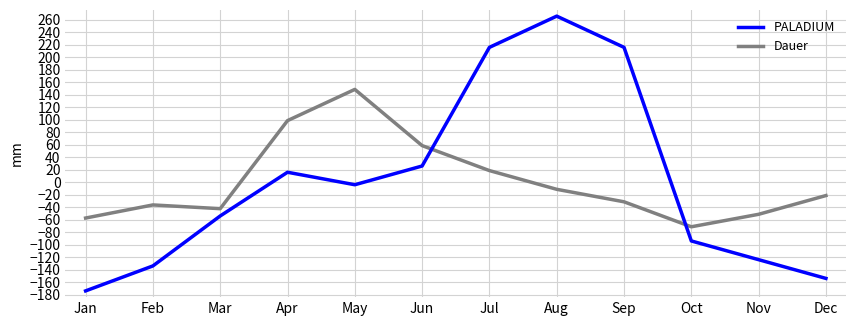

Is the value of Dauer at Mar greater than the value of PALADIUM at May?

No